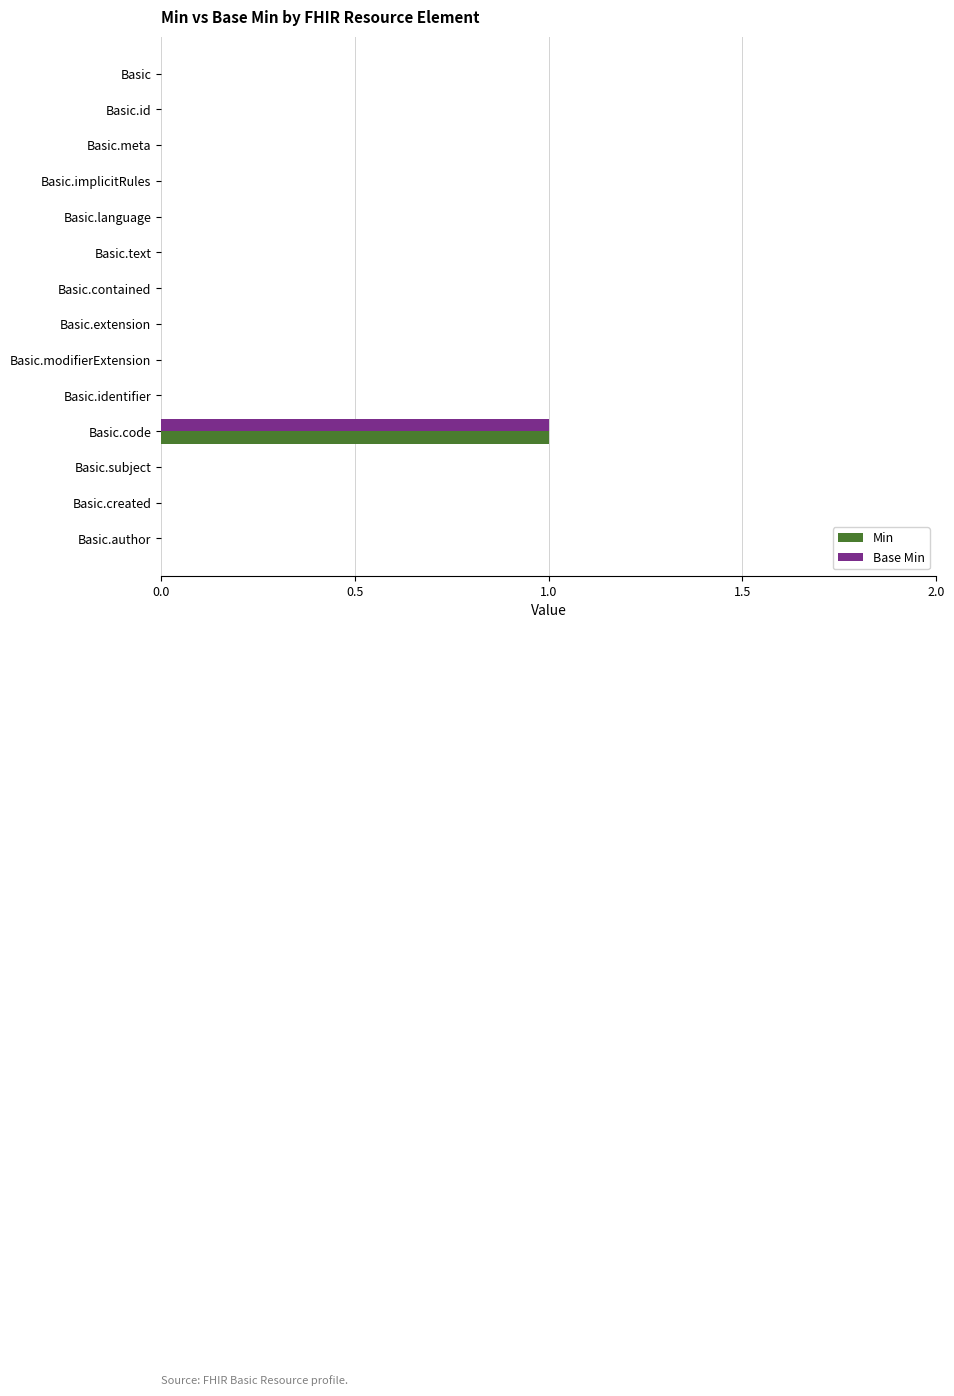

Is the value of Min at Basic.meta greater than the value of Base Min at Basic.code?

No